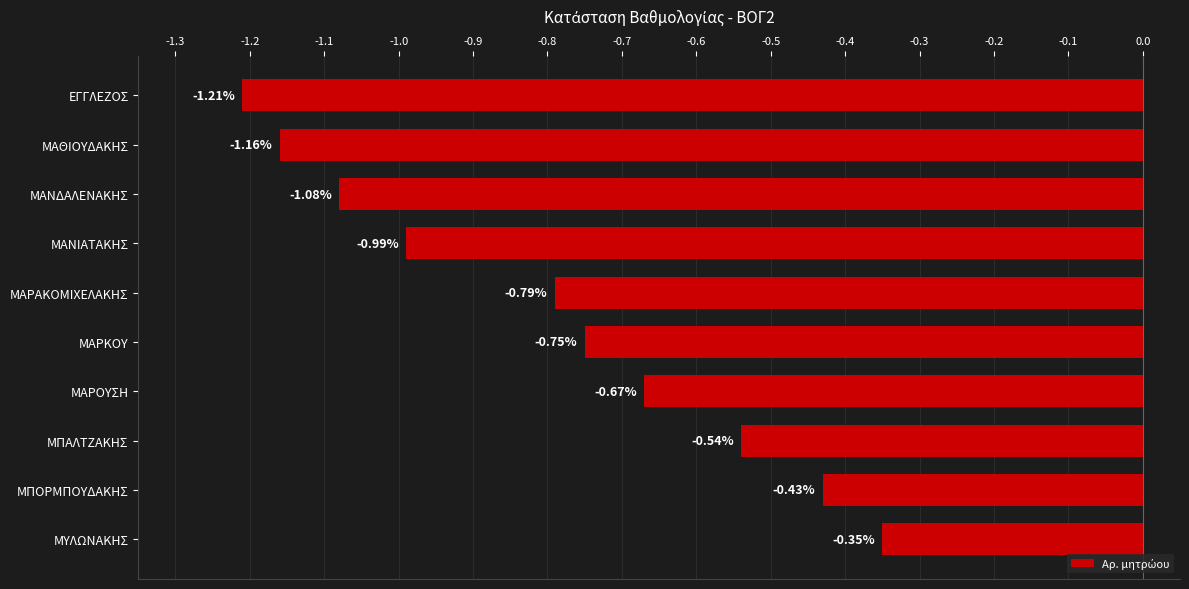

What is the label of the 6th bar from the bottom?

ΜΑΡΑΚΟΜΙΧΕΛΑΚΗΣ